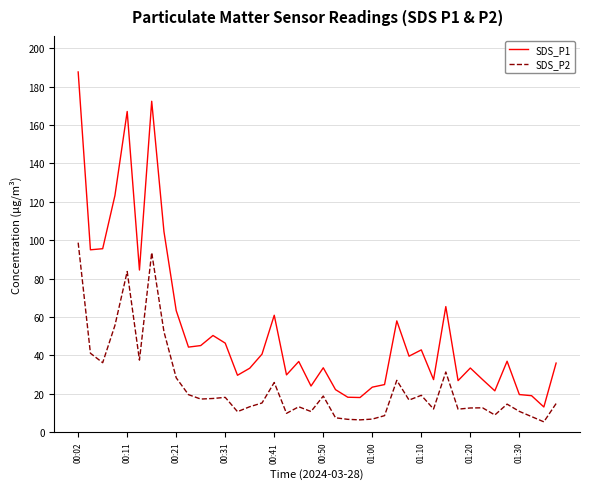

What are all the series names shown in the legend?

SDS_P1, SDS_P2